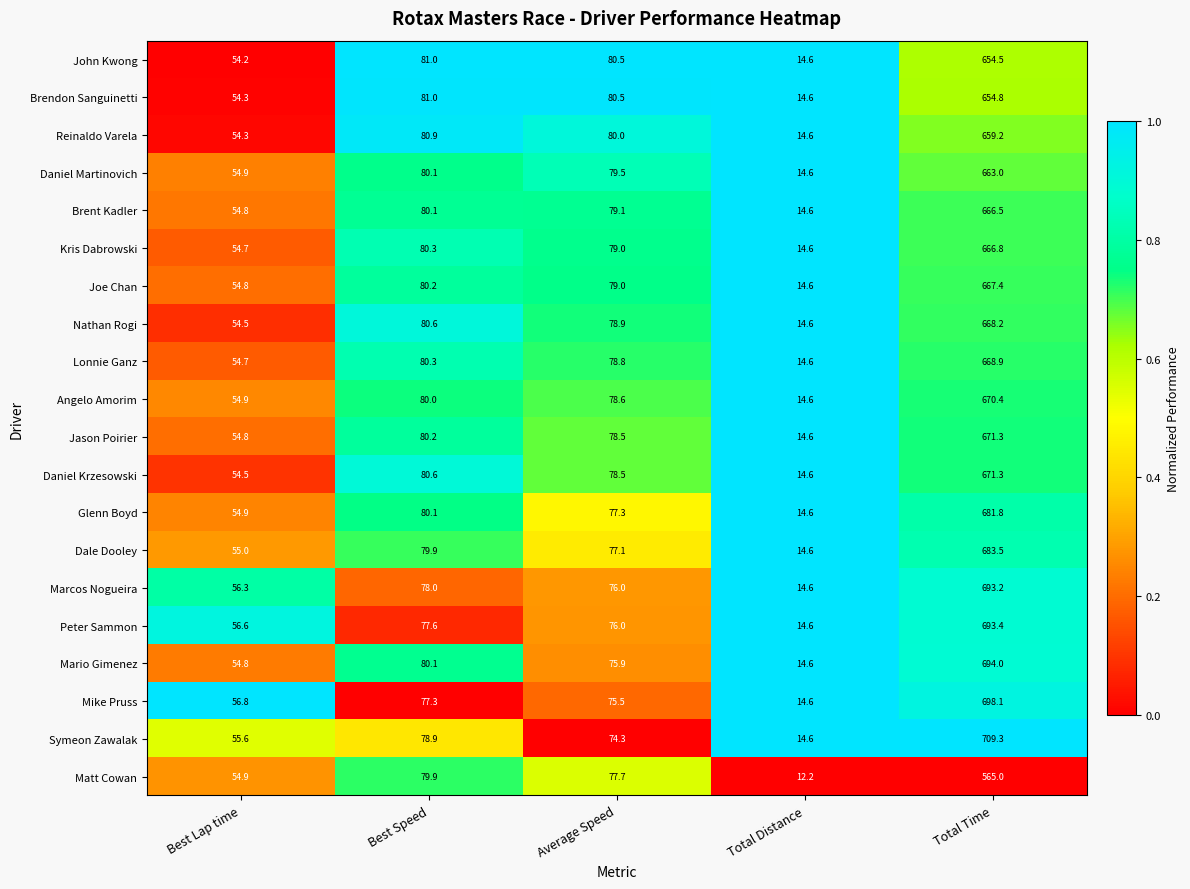

Between Best Lap time and Total Distance, which series saw the biggest shift?

Matt Cowan